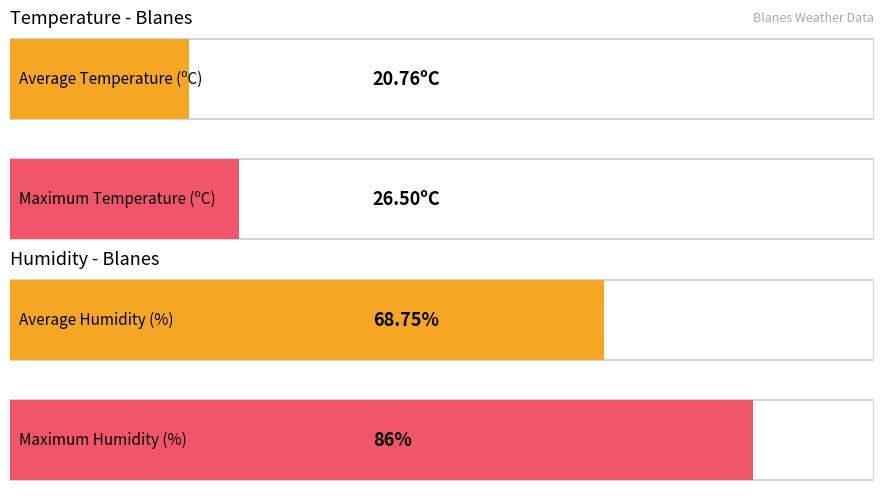

What is the average value of the Temperature (ºC) series?

20.8